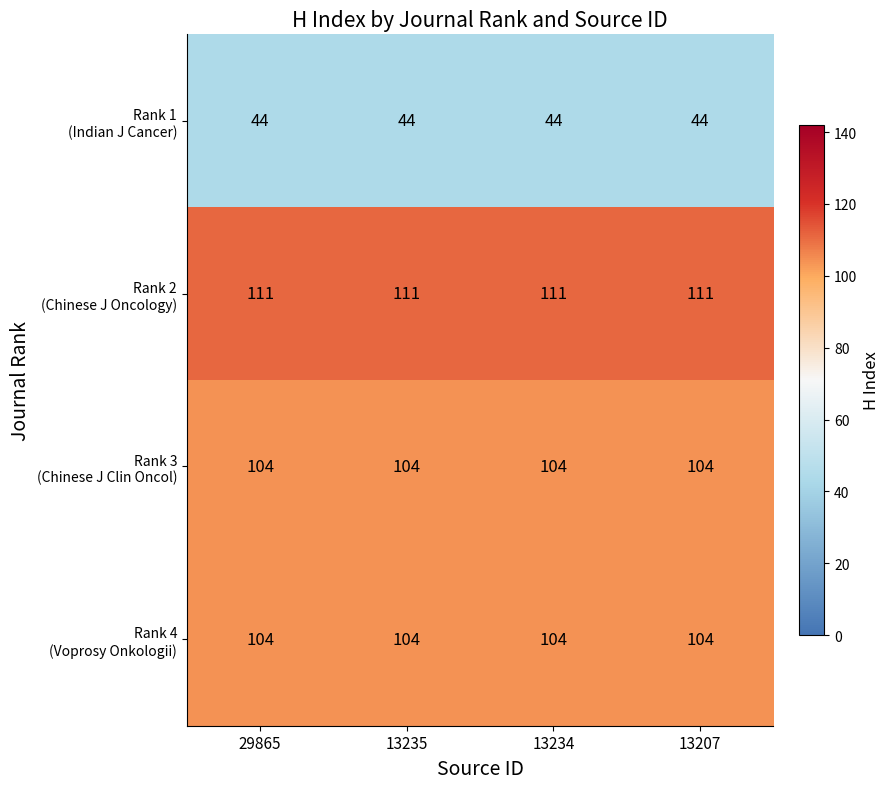

What is the difference between the highest and lowest values at 13207?

67